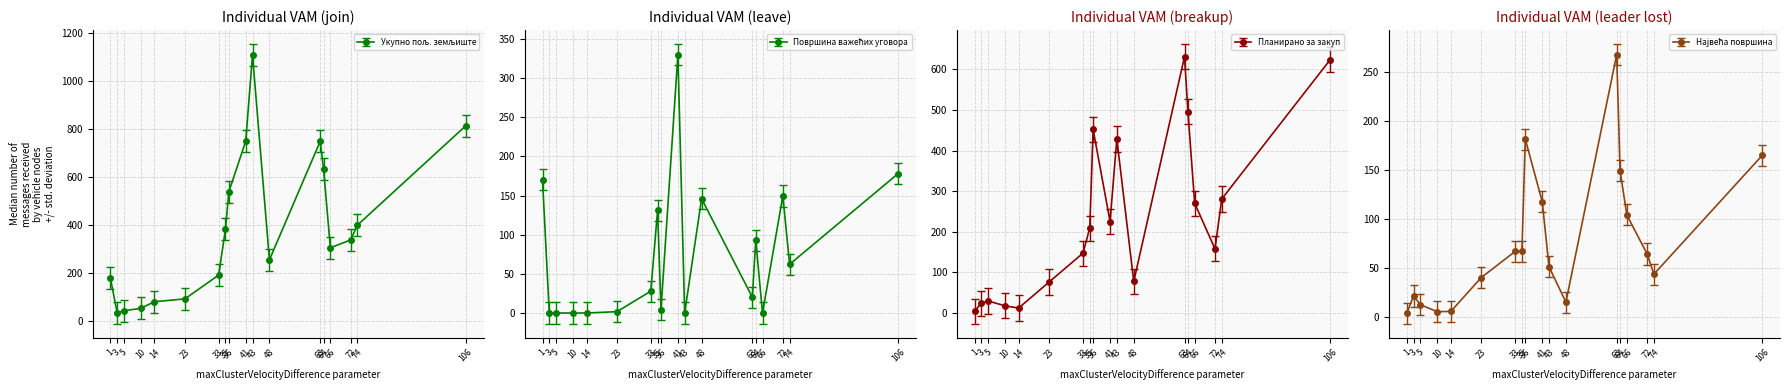

What is the difference between the maximum and minimum values in the Укупно пољ. земљиште series?

1072.0